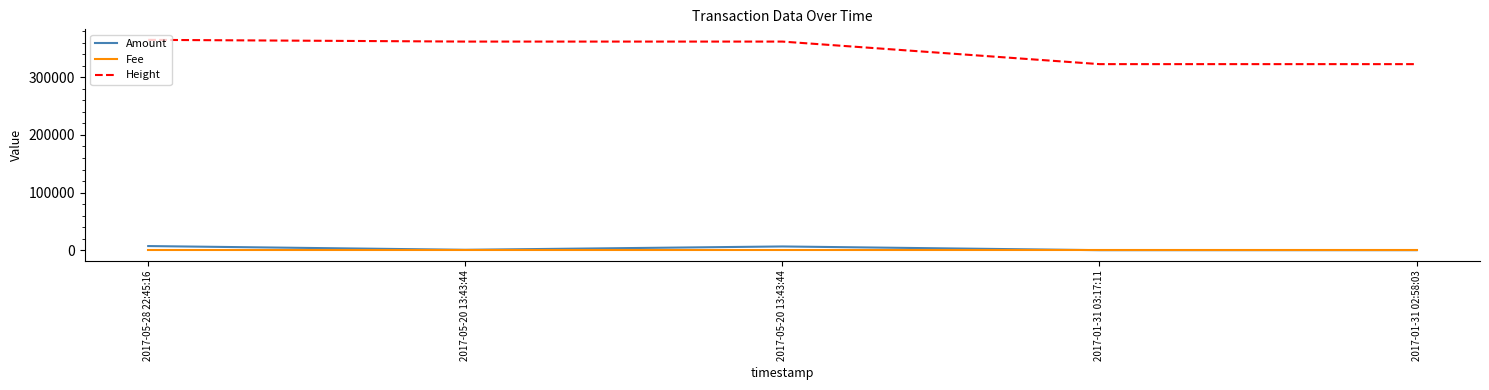

Count the number of categories in the chart.

5